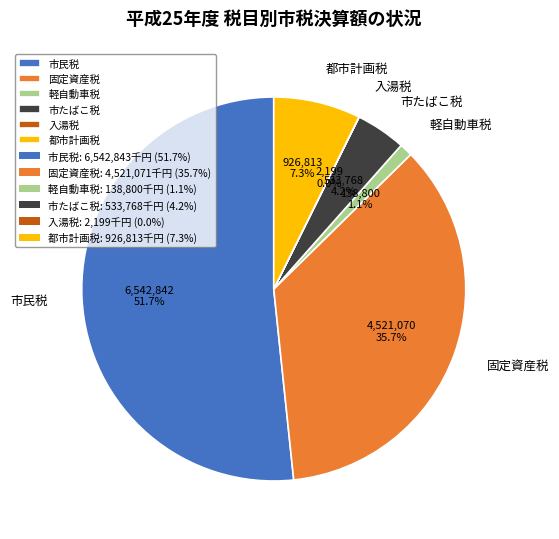

Which category has the biggest portion of the pie?

市民税